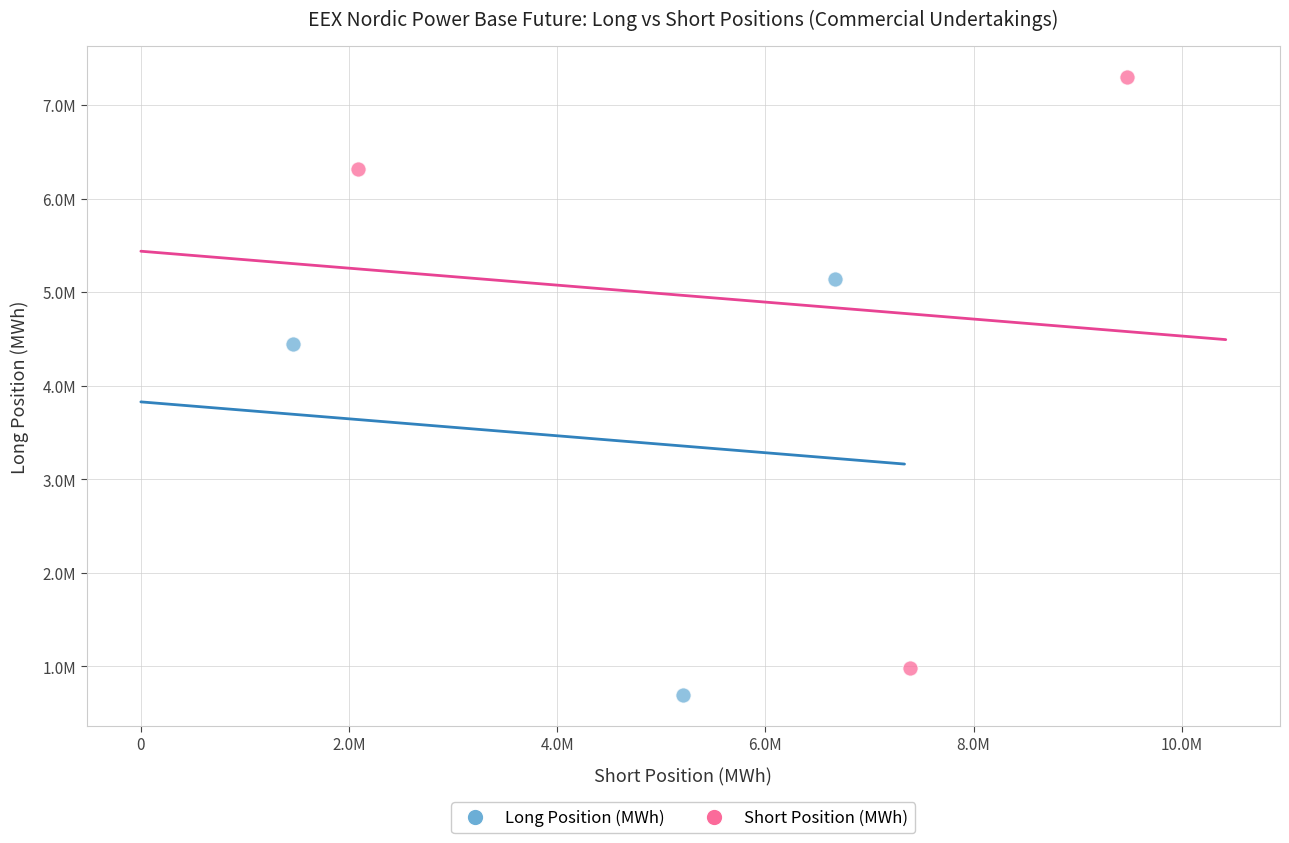

Which series reaches the maximum Y coordinate?

Short Position (MWh)